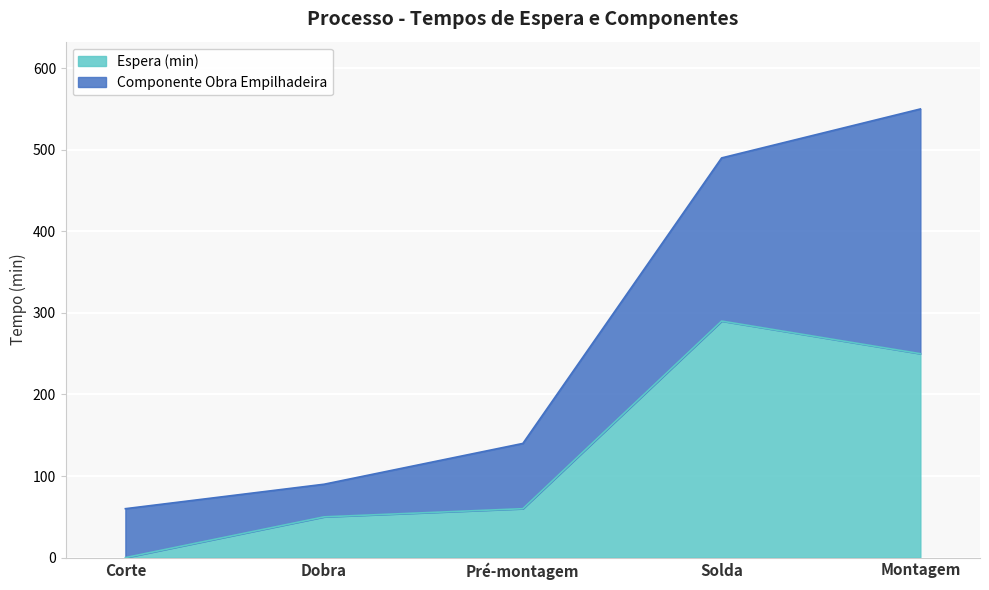

Reading left to right, list all the values displayed in this chart.

Corte=0	Dobra=50	Pré-montagem=60	Solda=290	Montagem=250